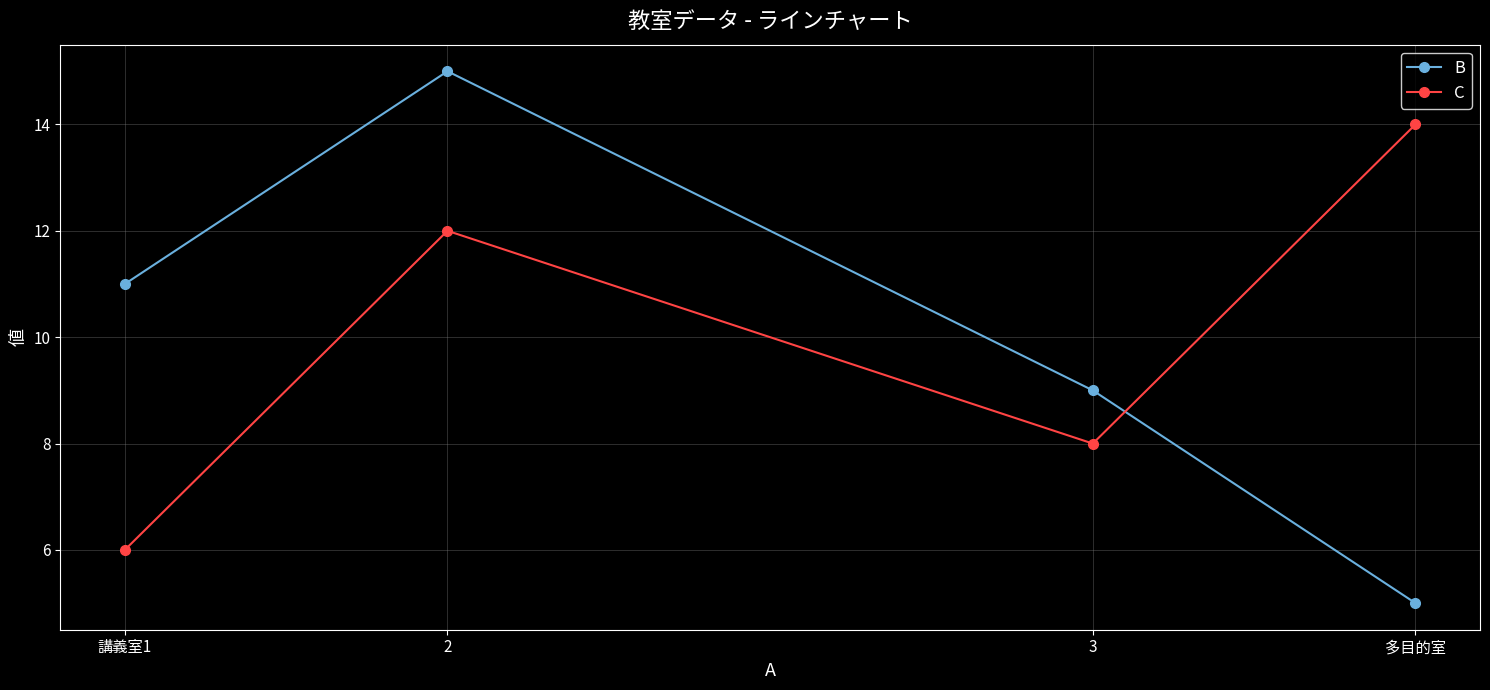

What is the sum of all C values?

40